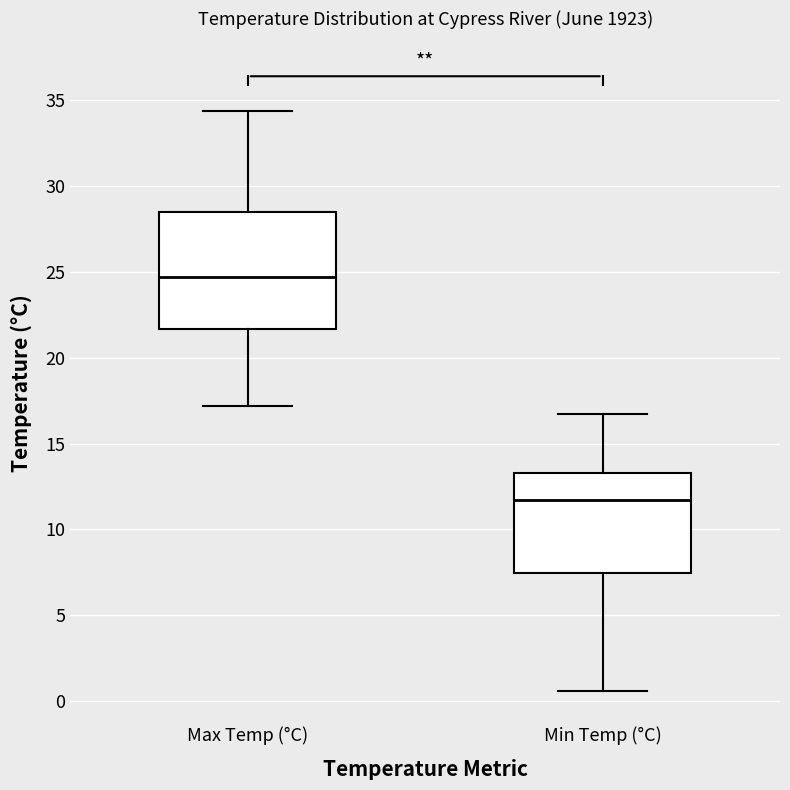

Which box is the tallest, from its lower edge to its upper edge?

Max Temp (°C)